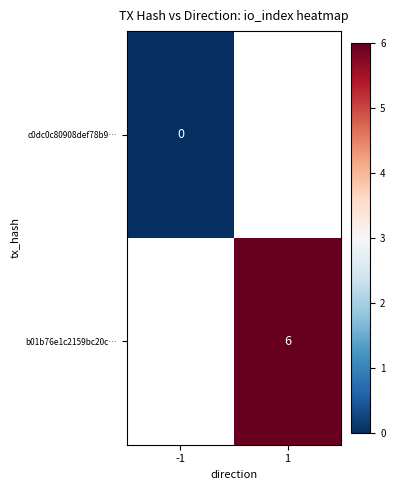

What is the greatest value displayed?

6.0